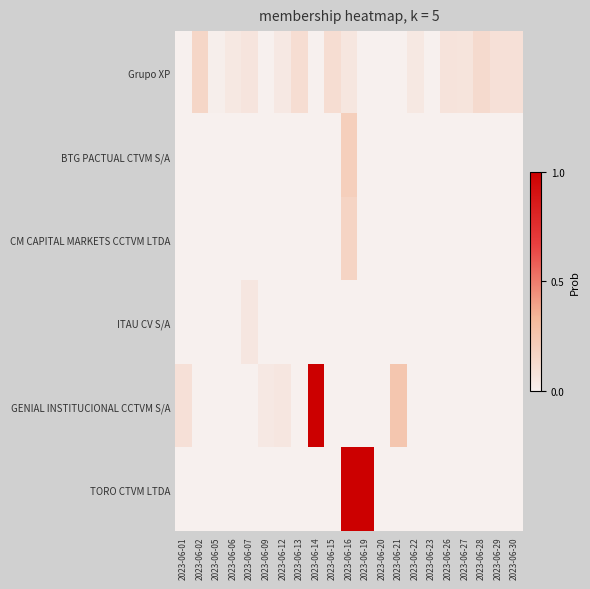

Reading right to left, extract all data points from this chart.

Grupo XP: 2023-06-30=0.1	2023-06-29=0.1	2023-06-28=0.1	2023-06-27=0.1	2023-06-26=0.1	2023-06-23=0.0	2023-06-22=0.0	2023-06-21=0.0	2023-06-20=0.0	2023-06-19=0.0	2023-06-16=0.1	2023-06-15=0.1	2023-06-14=0.0	2023-06-13=0.1	2023-06-12=0.0	2023-06-09=0.0	2023-06-07=0.1	2023-06-06=0.0	2023-06-05=0.0	2023-06-02=0.2	2023-06-01=0.0
BTG PACTUAL CTVM S/A: 2023-06-30=0.0	2023-06-29=0.0	2023-06-28=0.0	2023-06-27=0.0	2023-06-26=0.0	2023-06-23=0.0	2023-06-22=0.0	2023-06-21=0.0	2023-06-20=0.0	2023-06-19=0.0	2023-06-16=0.2	2023-06-15=0.0	2023-06-14=0.0	2023-06-13=0.0	2023-06-12=0.0	2023-06-09=0.0	2023-06-07=0.0	2023-06-06=0.0	2023-06-05=0.0	2023-06-02=0.0	2023-06-01=0.0
CM CAPITAL MARKETS CCTVM LTDA: 2023-06-30=0.0	2023-06-29=0.0	2023-06-28=0.0	2023-06-27=0.0	2023-06-26=0.0	2023-06-23=0.0	2023-06-22=0.0	2023-06-21=0.0	2023-06-20=0.0	2023-06-19=0.0	2023-06-16=0.2	2023-06-15=0.0	2023-06-14=0.0	2023-06-13=0.0	2023-06-12=0.0	2023-06-09=0.0	2023-06-07=0.0	2023-06-06=0.0	2023-06-05=0.0	2023-06-02=0.0	2023-06-01=0.0
ITAU CV S/A: 2023-06-30=0.0	2023-06-29=0.0	2023-06-28=0.0	2023-06-27=0.0	2023-06-26=0.0	2023-06-23=0.0	2023-06-22=0.0	2023-06-21=0.0	2023-06-20=0.0	2023-06-19=0.0	2023-06-16=0.0	2023-06-15=0.0	2023-06-14=0.0	2023-06-13=0.0	2023-06-12=0.0	2023-06-09=0.0	2023-06-07=0.1	2023-06-06=0.0	2023-06-05=0.0	2023-06-02=0.0	2023-06-01=0.0
GENIAL INSTITUCIONAL CCTVM S/A: 2023-06-30=0.0	2023-06-29=0.0	2023-06-28=0.0	2023-06-27=0.0	2023-06-26=0.0	2023-06-23=0.0	2023-06-22=0.0	2023-06-21=0.2	2023-06-20=0.0	2023-06-19=0.0	2023-06-16=0.0	2023-06-15=0.0	2023-06-14=1.0	2023-06-13=0.0	2023-06-12=0.1	2023-06-09=0.0	2023-06-07=0.0	2023-06-06=0.0	2023-06-05=0.0	2023-06-02=0.0	2023-06-01=0.1
TORO CTVM LTDA: 2023-06-30=0.0	2023-06-29=0.0	2023-06-28=0.0	2023-06-27=0.0	2023-06-26=0.0	2023-06-23=0.0	2023-06-22=0.0	2023-06-21=0.0	2023-06-20=0.0	2023-06-19=1.0	2023-06-16=1.0	2023-06-15=0.0	2023-06-14=0.0	2023-06-13=0.0	2023-06-12=0.0	2023-06-09=0.0	2023-06-07=0.0	2023-06-06=0.0	2023-06-05=0.0	2023-06-02=0.0	2023-06-01=0.0